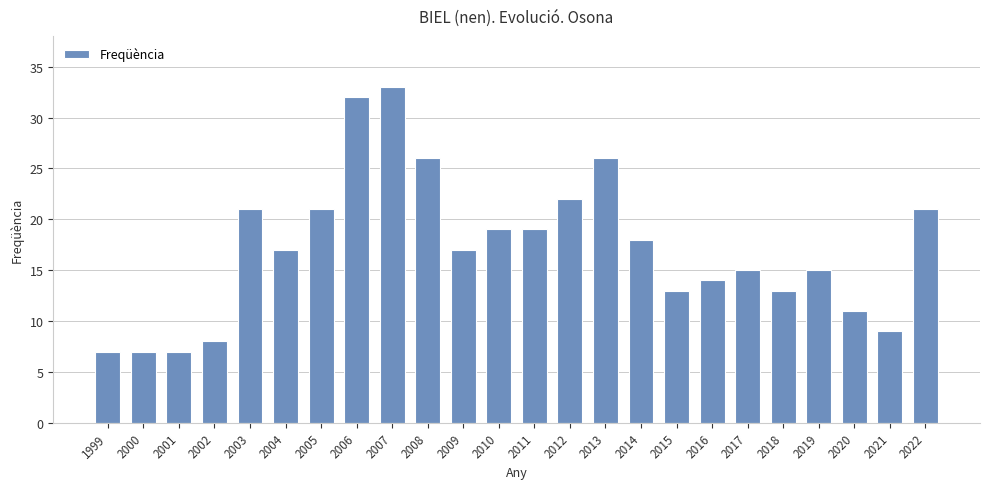

What is the minimum value shown in the chart?

7